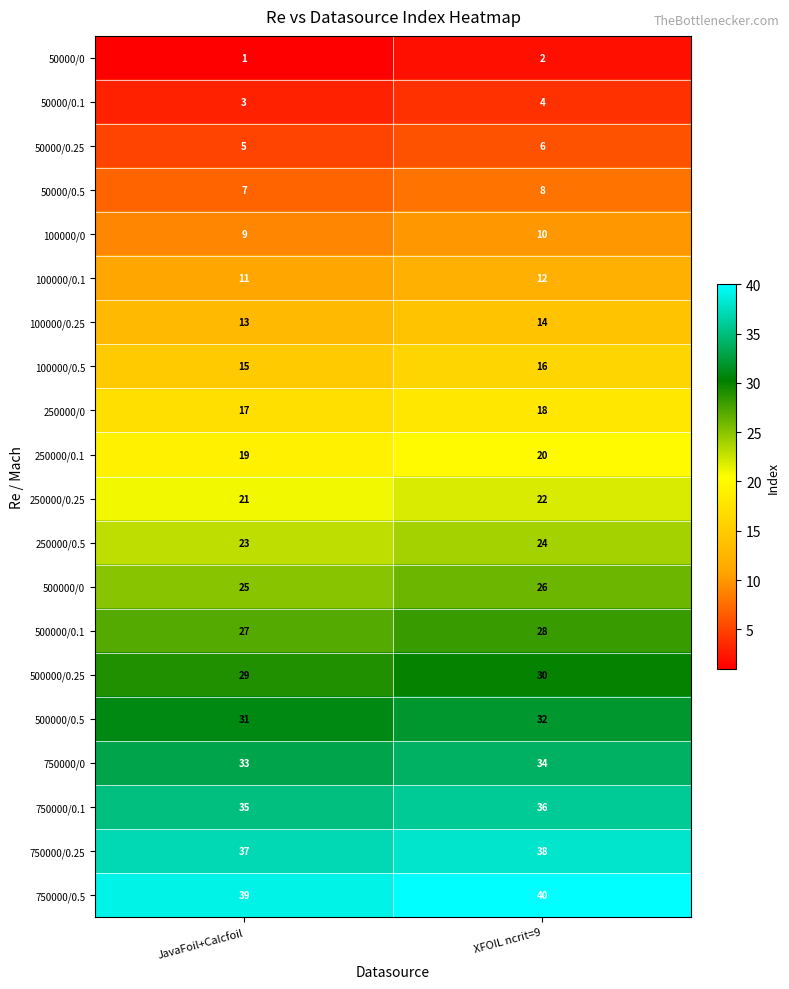

True or false: 500000/0.5 has a value of 54 at JavaFoil+Calcfoil.

False